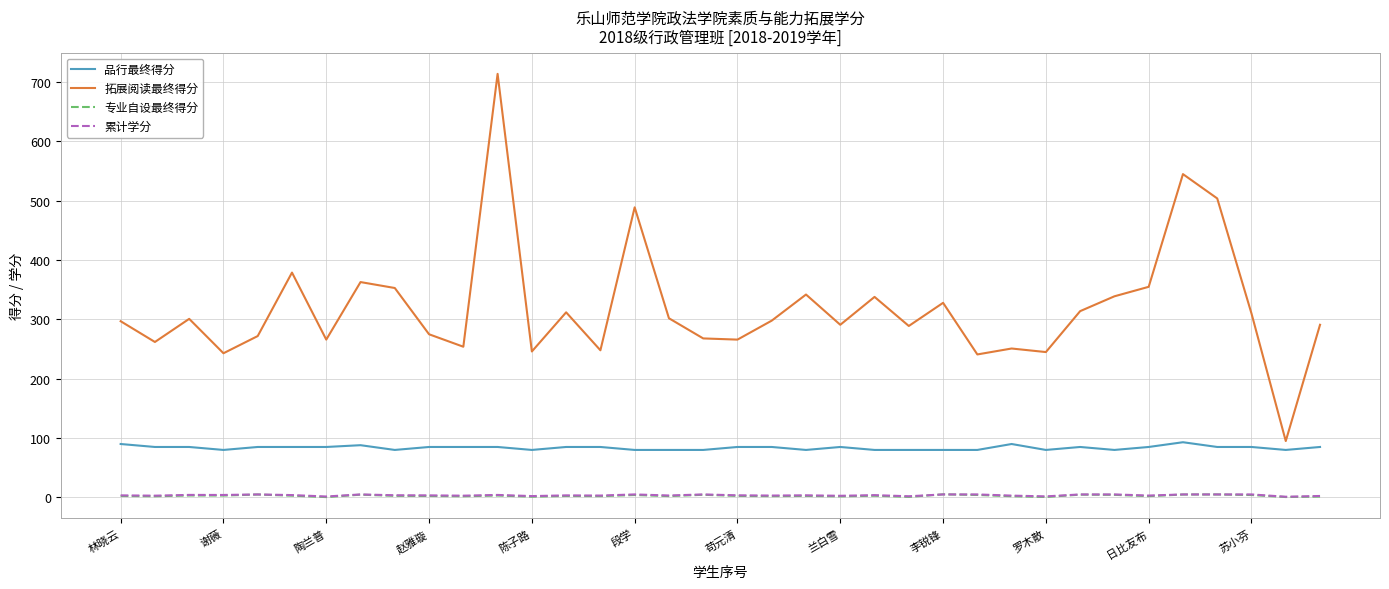

Which series has the widest spread of values?

拓展阅读最终得分